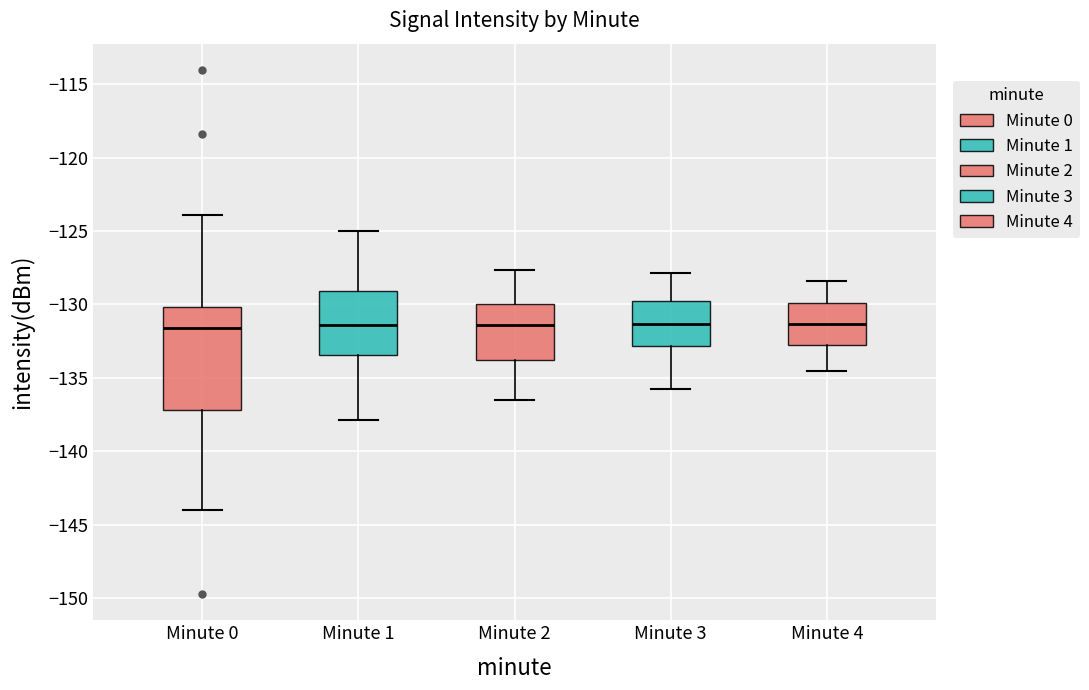

Where is the lower edge of the box for Minute 4 on the y-axis? The values are not printed on the chart, so give them approximately, as read against the axis.

-133.0